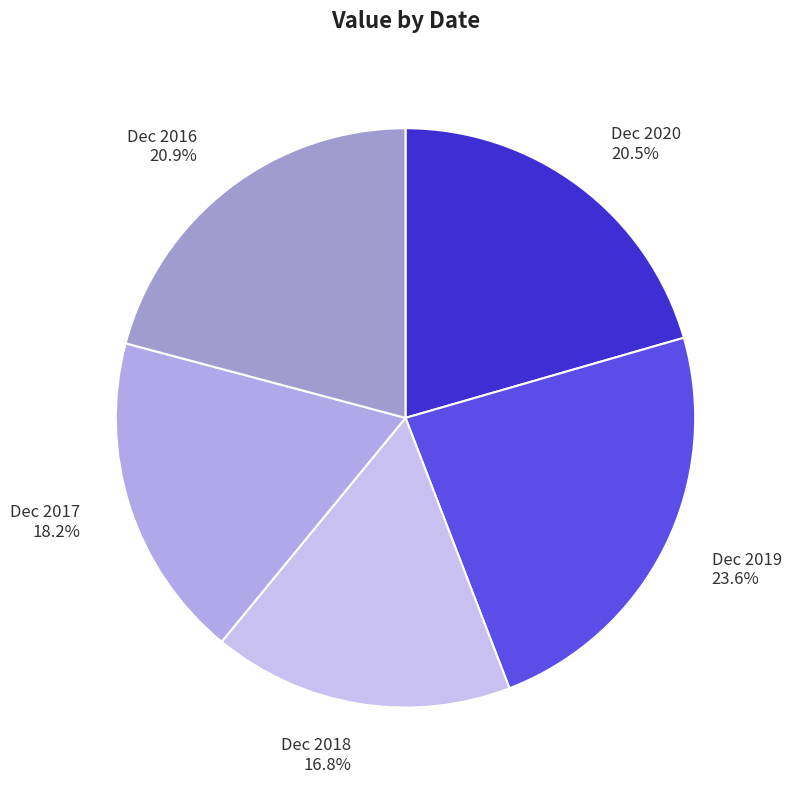

Is it true that Dec 2018 is 24% of the pie?

False